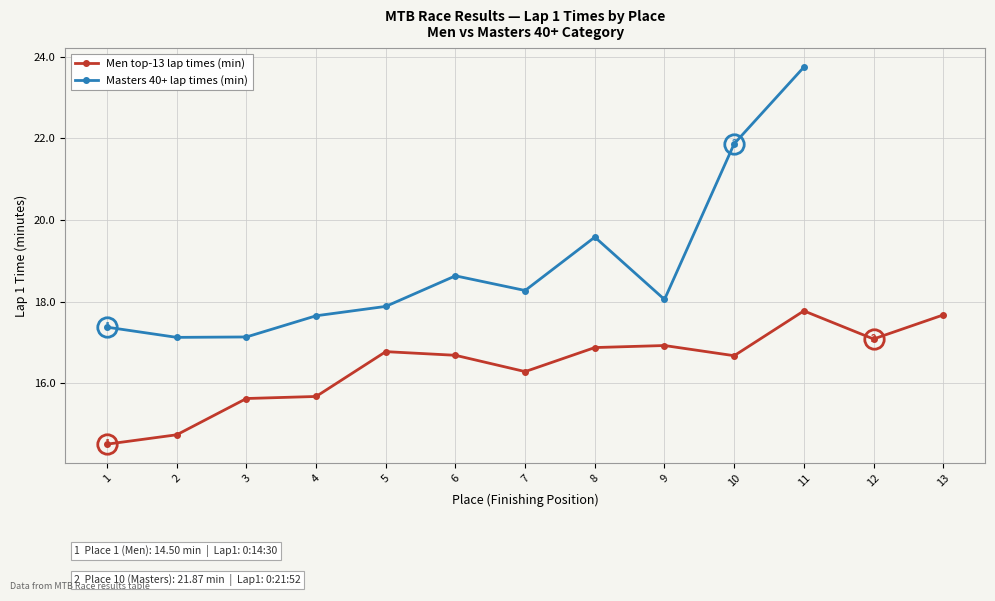

In Masters 40+ lap times (min), how many points are lower than both neighbors (excluding endpoints)?

3